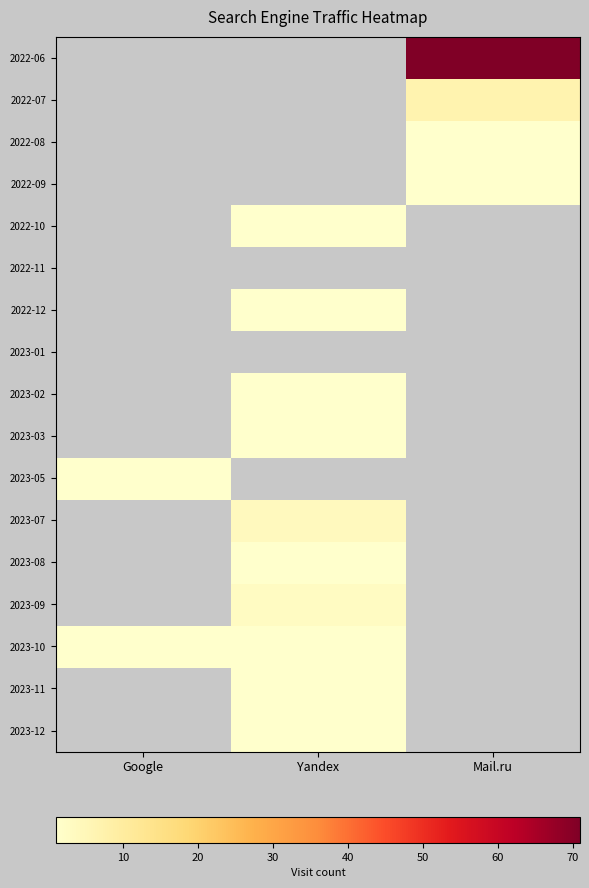

Rank the series at Mail.ru from highest to lowest value.

2022-06, 2022-07, 2022-08, 2022-09, 2022-10, 2022-11, 2022-12, 2023-01, 2023-02, 2023-03, 2023-05, 2023-07, 2023-08, 2023-09, 2023-10, 2023-11, 2023-12